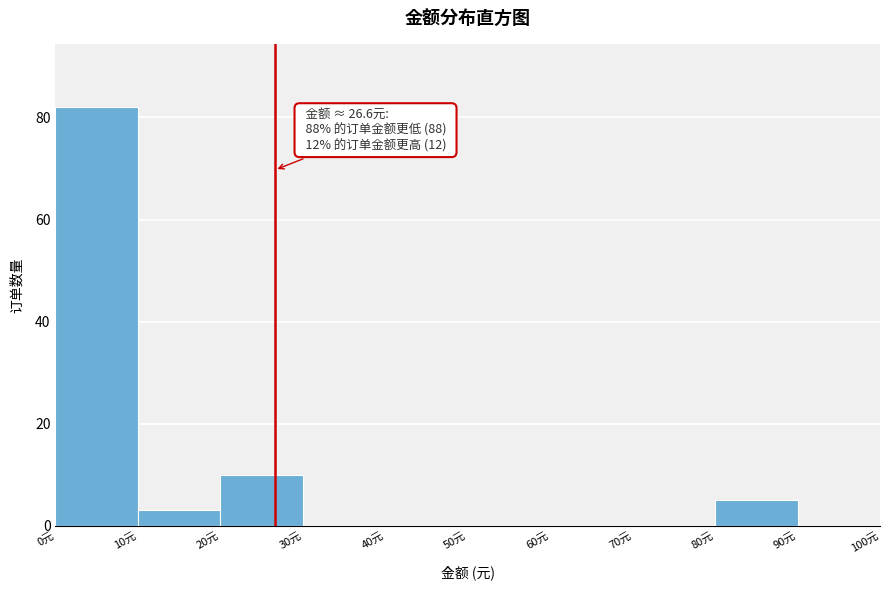

Over which range of the x-axis is the bar tallest?

0 to 10